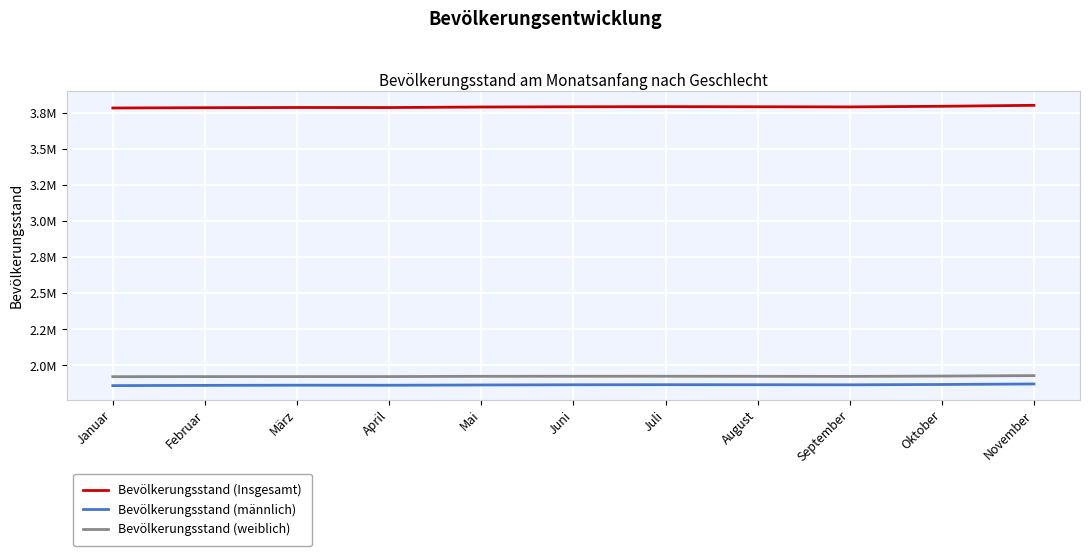

What value does the Bevölkerungsstand (männlich) series have at Juni?

1865886